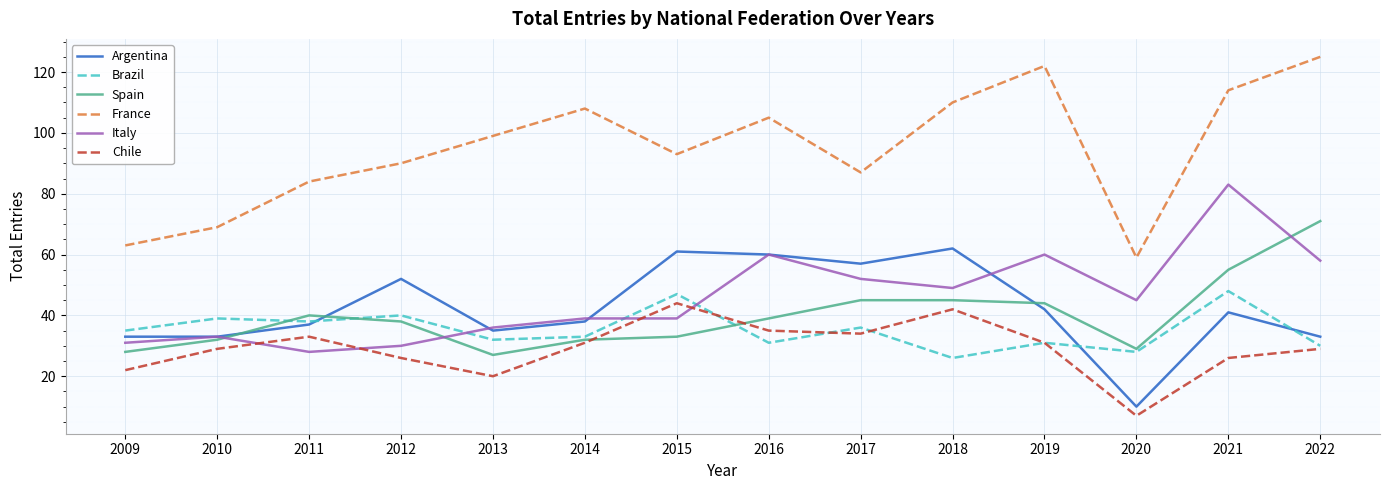

List the series in order of their peak value, highest first.

France, Italy, Spain, Argentina, Brazil, Chile